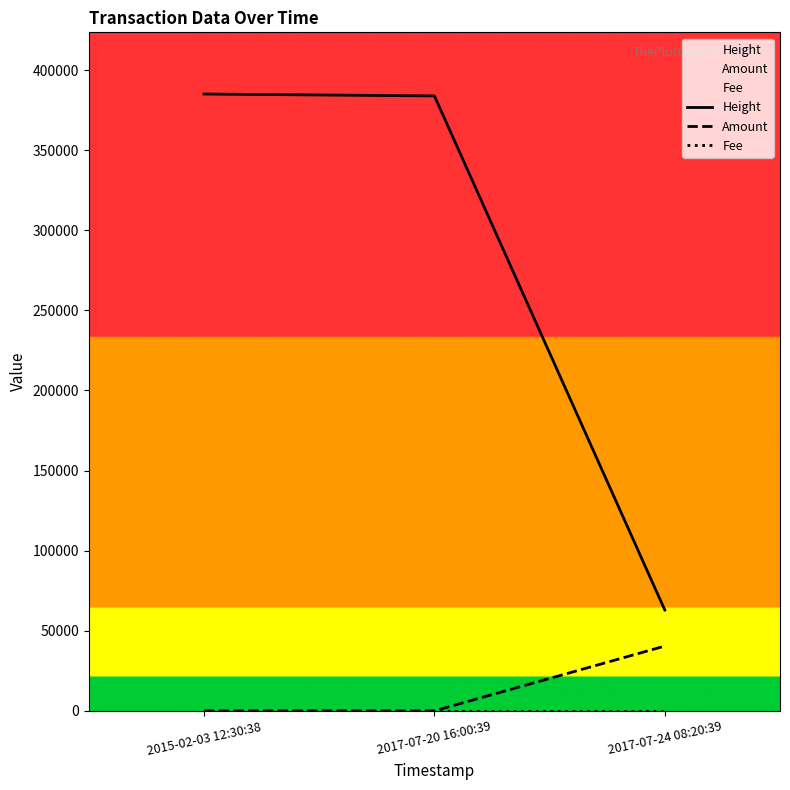

Where does the Height series first go above 383838?

2015-02-03 12:30:38